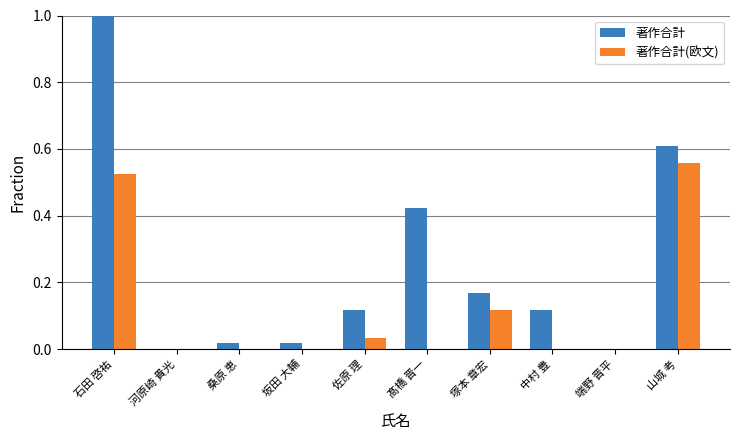

Between 坂田 大輔 and 中村 豊, which series saw the biggest shift?

著作合計